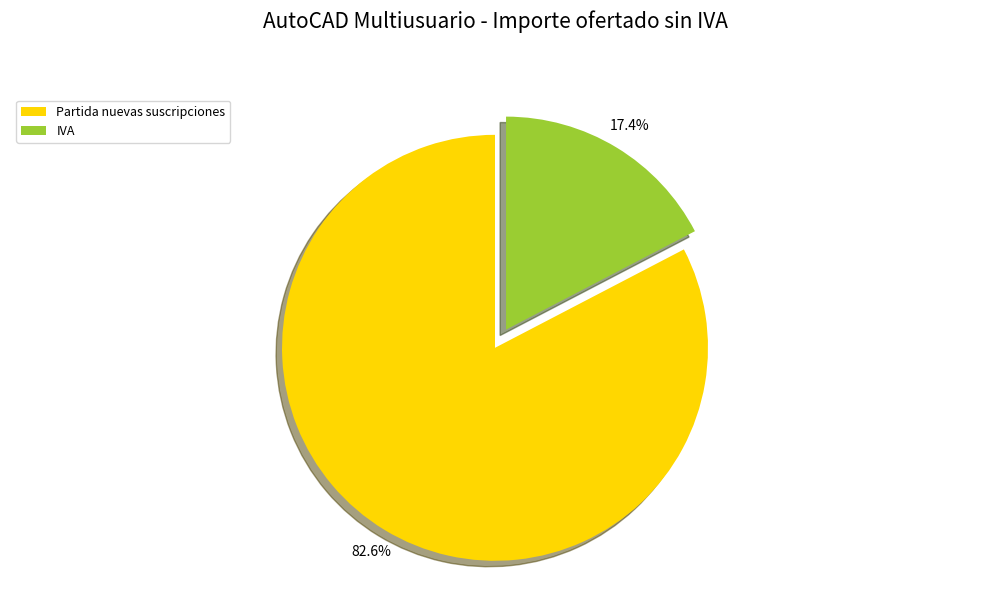

Is it true that IVA is 3% of the pie?

False